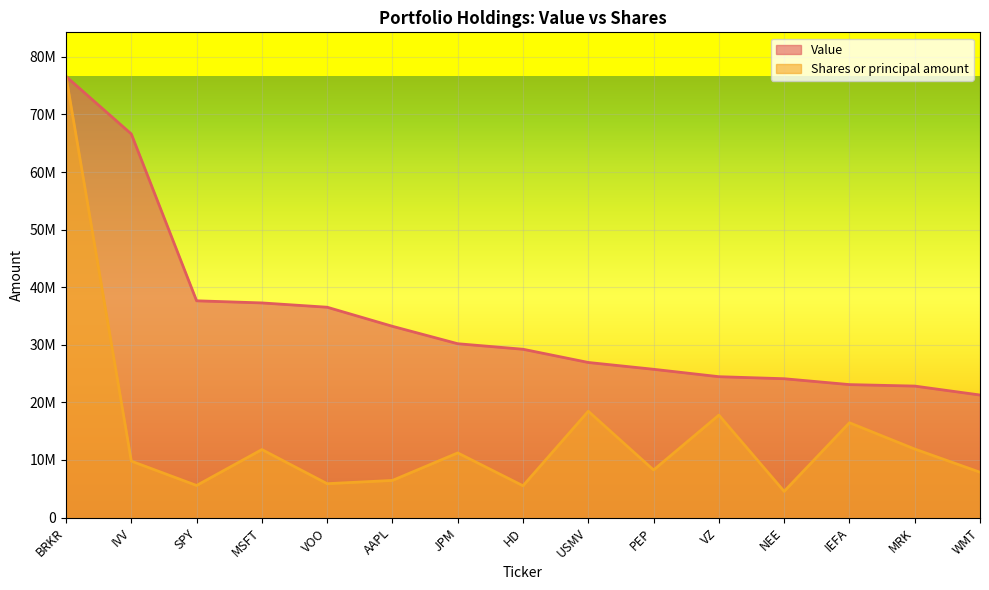

At which label does Value reach its peak?

BRKR